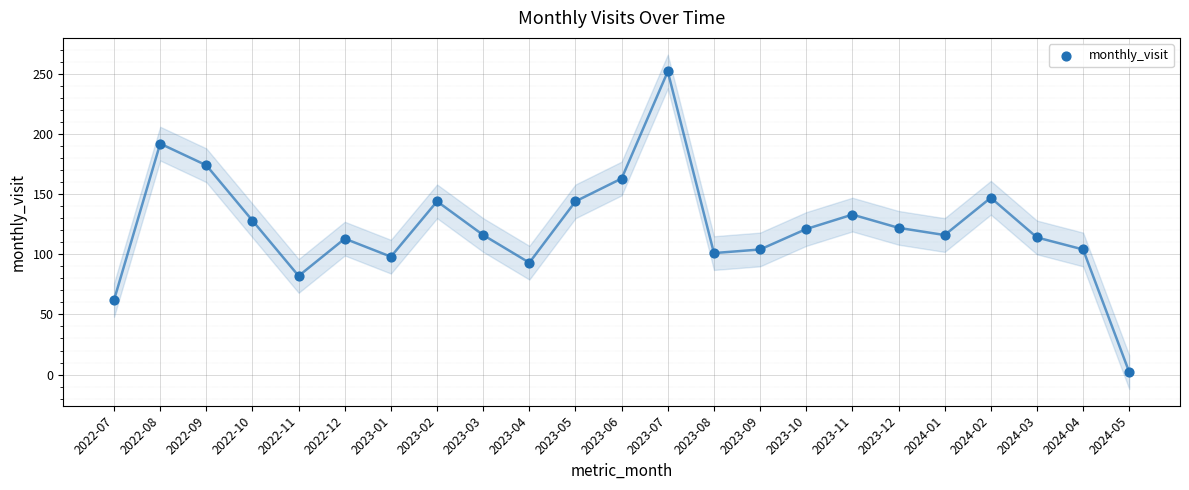

What is the range of Y values (max minus min)?

250